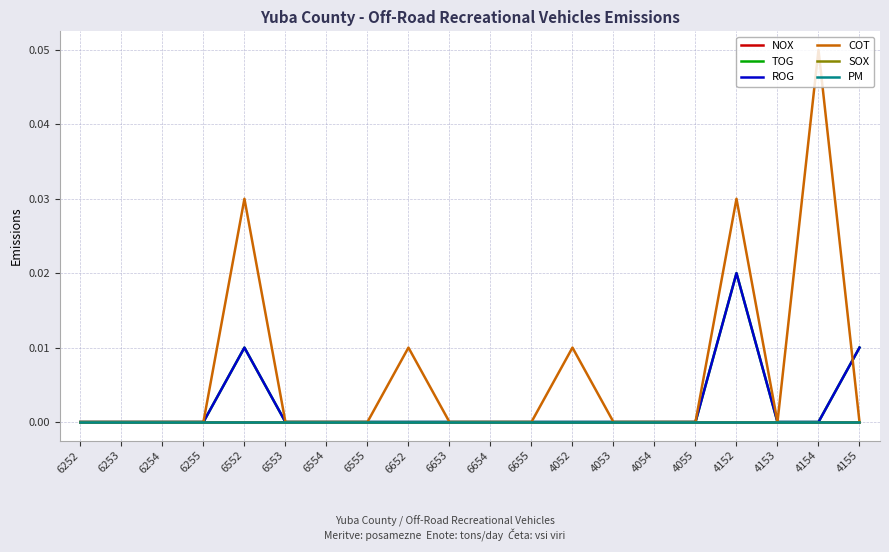

Does the chart display data point markers on the line(s)?

No